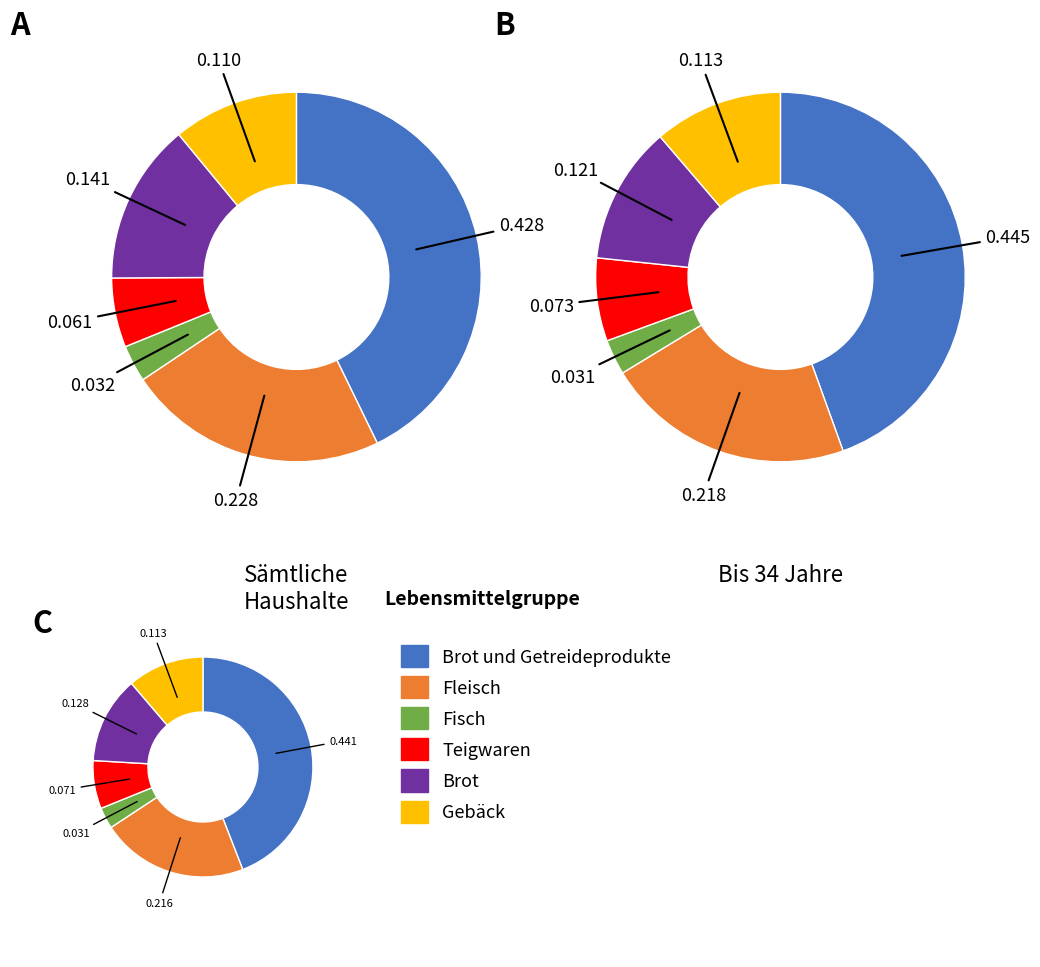

Is the sum of Brot und Getreideprodukte and Brot greater than half?

Yes